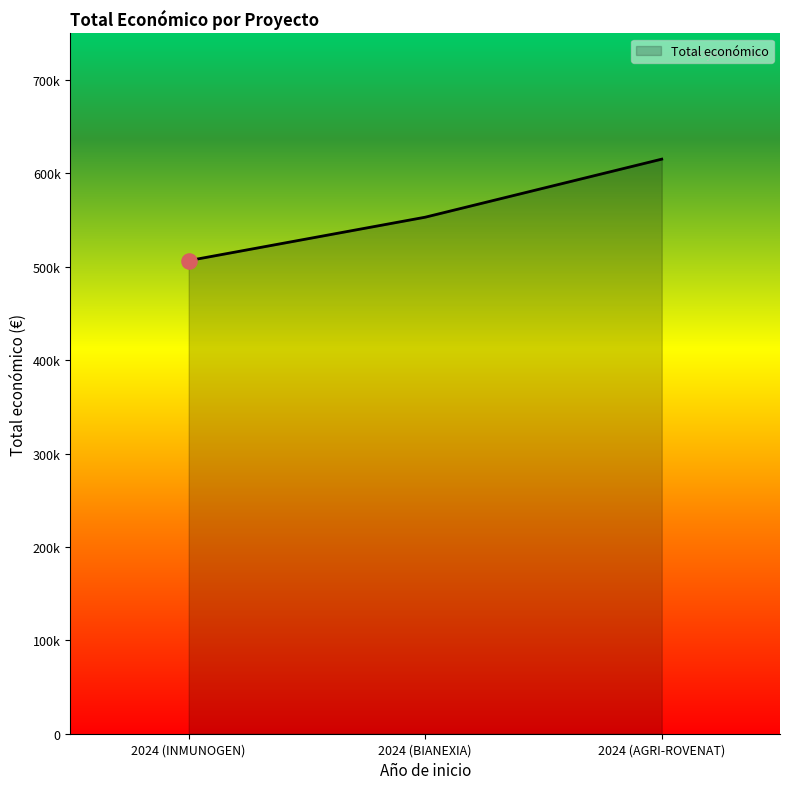

What is the ratio of the value at 2024 (INMUNOGEN) to the value at 2024 (BIANEXIA)?

0.9